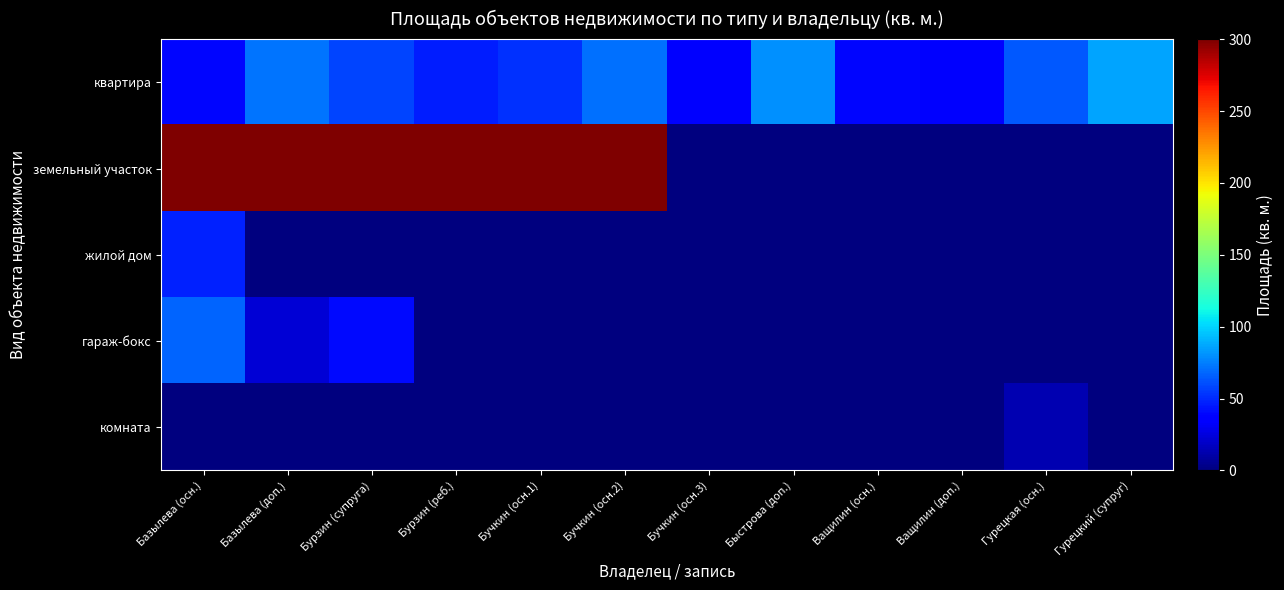

Reading left to right, list all the values displayed in this chart.

квартира: Базылева (осн.)=39.2	Базылева (доп.)=72.5	Бурзин (супруга)=57.6	Бурзин (реб.)=46.8	Бучкин (осн.1)=52.0	Бучкин (осн.2)=71.0	Бучкин (осн.3)=35.5	Быстрова (доп.)=80.0	Ващилин (осн.)=39.3	Ващилин (доп.)=36.5	Гурецкая (осн.)=63.6	Гурецкий (супруг)=86.1
земельный участок: Базылева (осн.)=300.0	Базылева (доп.)=300.0	Бурзин (супруга)=300.0	Бурзин (реб.)=300.0	Бучкин (осн.1)=300.0	Бучкин (осн.2)=500.0	Бучкин (осн.3)=0.0	Быстрова (доп.)=0.0	Ващилин (осн.)=0.0	Ващилин (доп.)=0.0	Гурецкая (осн.)=0.0	Гурецкий (супруг)=0.0
жилой дом: Базылева (осн.)=47.7	Базылева (доп.)=0.0	Бурзин (супруга)=0.0	Бурзин (реб.)=0.0	Бучкин (осн.1)=0.0	Бучкин (осн.2)=0.0	Бучкин (осн.3)=0.0	Быстрова (доп.)=0.0	Ващилин (осн.)=0.0	Ващилин (доп.)=0.0	Гурецкая (осн.)=0.0	Гурецкий (супруг)=0.0
гараж-бокс: Базылева (осн.)=67.5	Базылева (доп.)=23.0	Бурзин (супруга)=40.9	Бурзин (реб.)=0.0	Бучкин (осн.1)=0.0	Бучкин (осн.2)=0.0	Бучкин (осн.3)=0.0	Быстрова (доп.)=0.0	Ващилин (осн.)=0.0	Ващилин (доп.)=0.0	Гурецкая (осн.)=0.0	Гурецкий (супруг)=0.0
комната: Базылева (осн.)=0.0	Базылева (доп.)=0.0	Бурзин (супруга)=0.0	Бурзин (реб.)=0.0	Бучкин (осн.1)=0.0	Бучкин (осн.2)=0.0	Бучкин (осн.3)=0.0	Быстрова (доп.)=0.0	Ващилин (осн.)=0.0	Ващилин (доп.)=0.0	Гурецкая (осн.)=13.2	Гурецкий (супруг)=0.0